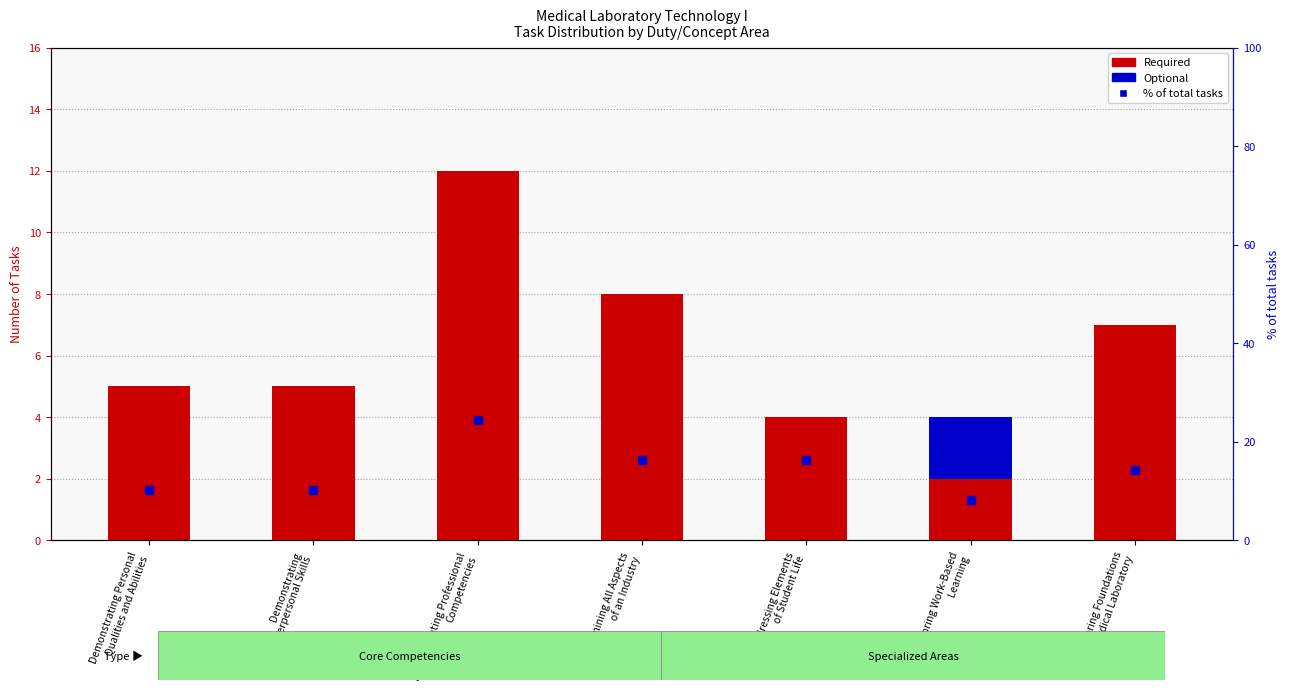

Which series has the widest spread of Y values?

% of total tasks